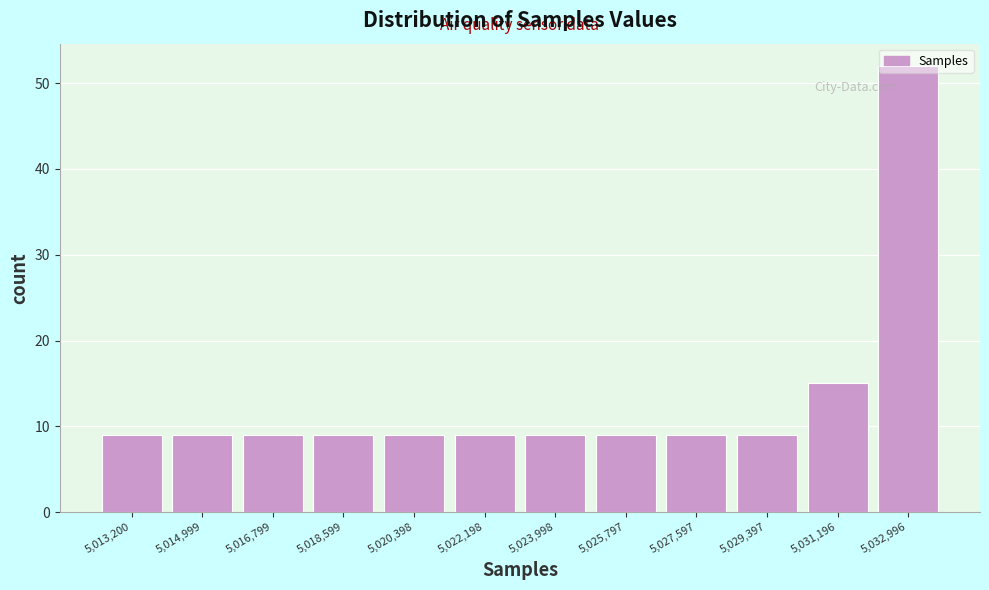

Is it true that the value at 5,027,597 is 9?

True